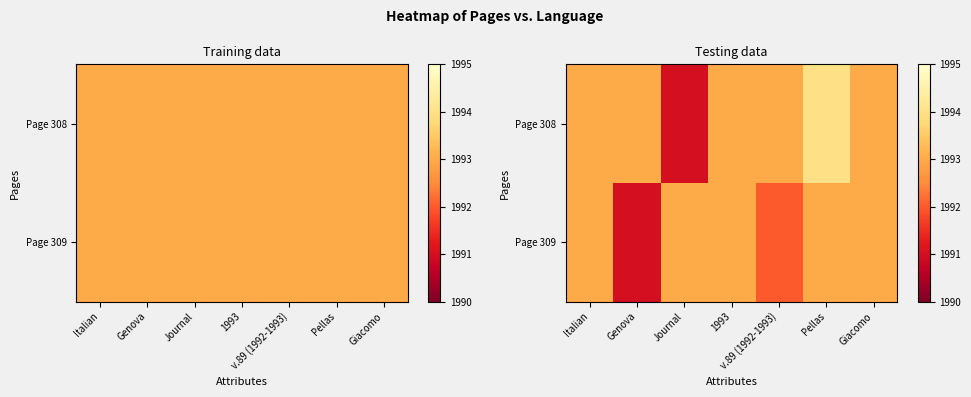

What is the greatest value displayed?

1994